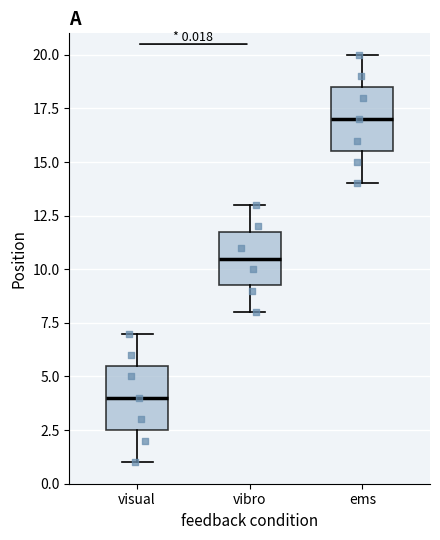

Which box's median line is the highest?

ems